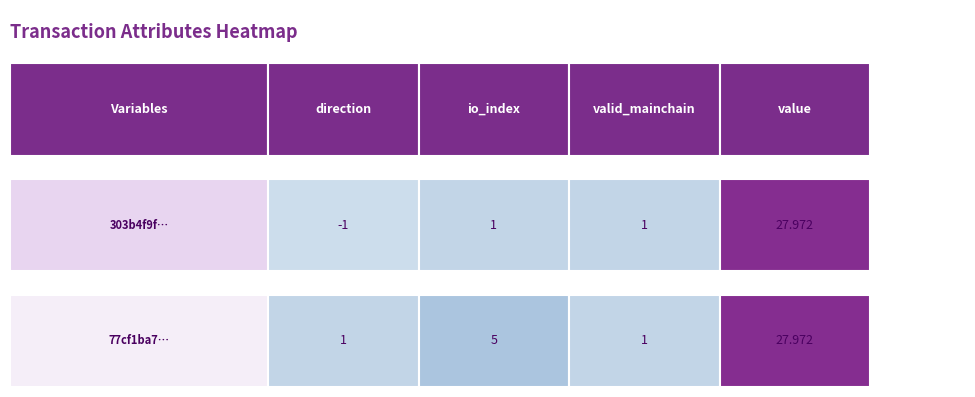

The value of 303b4f9f2cc8a8cc77990c4f7adcf1ba0a3bd79 at direction is -0.4. True or false?

False